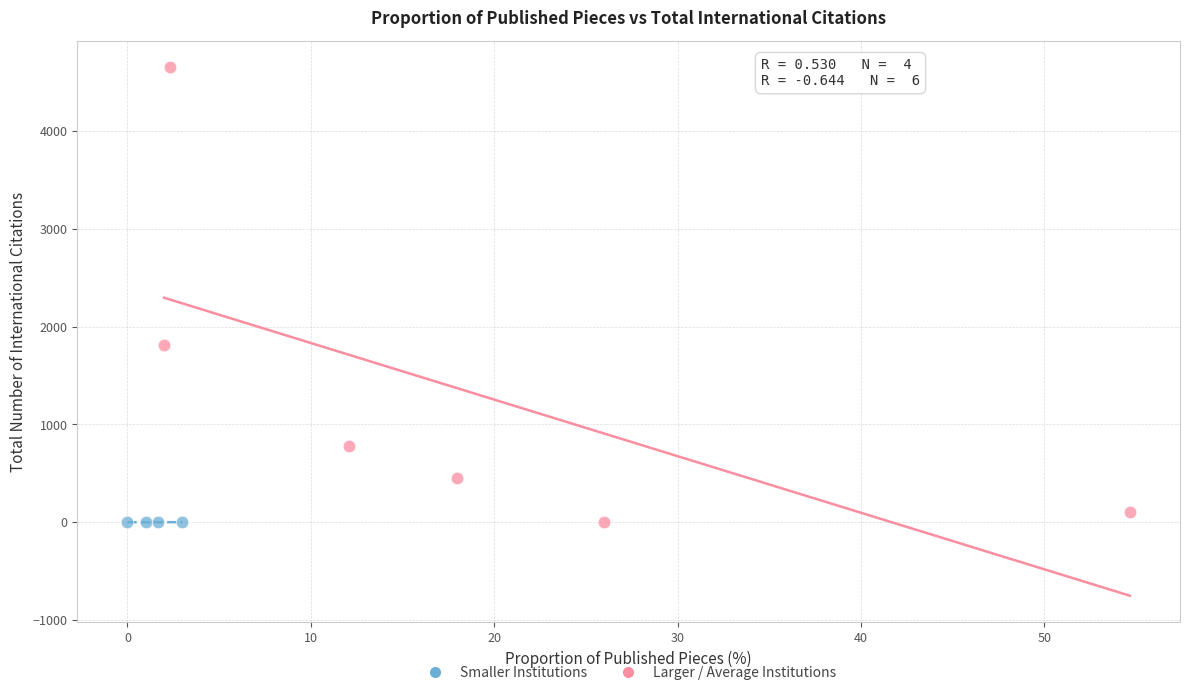

What are all the series names shown in the legend?

Smaller Institutions, Larger / Average Institutions